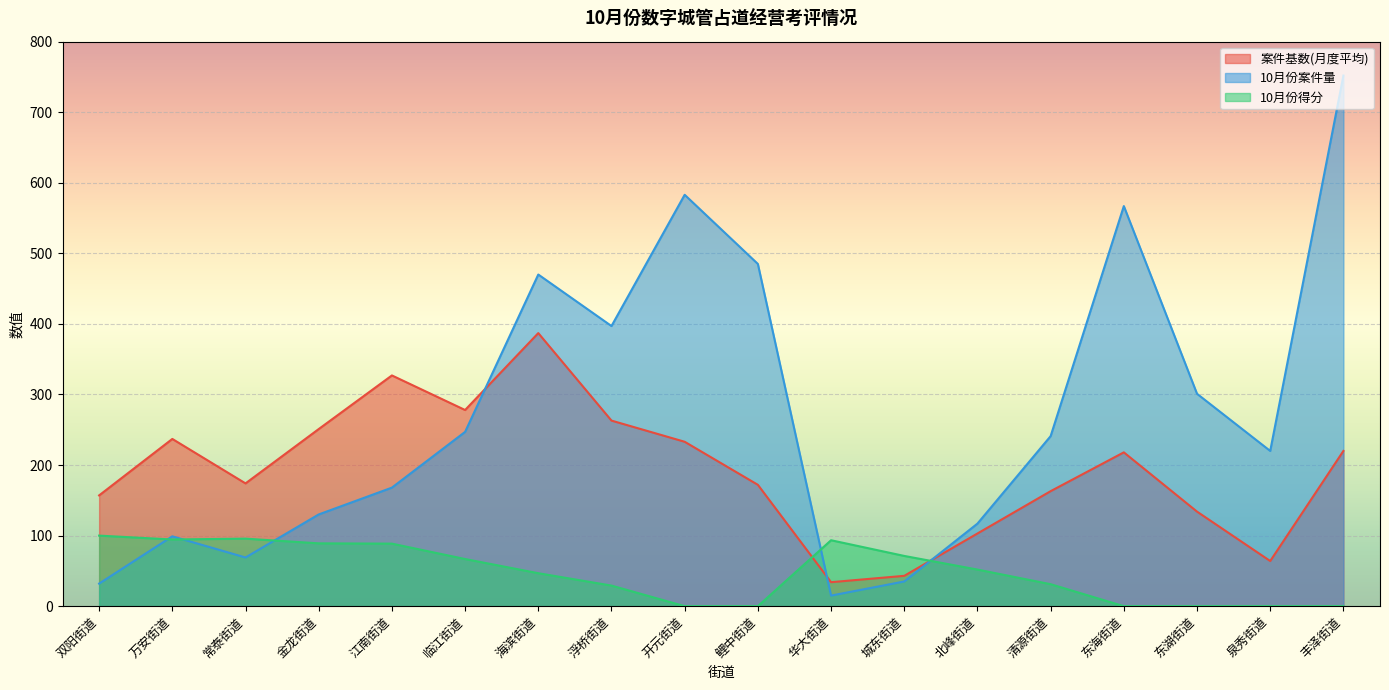

Where is 10月份案件量 nearest to the value 383?

浮桥街道